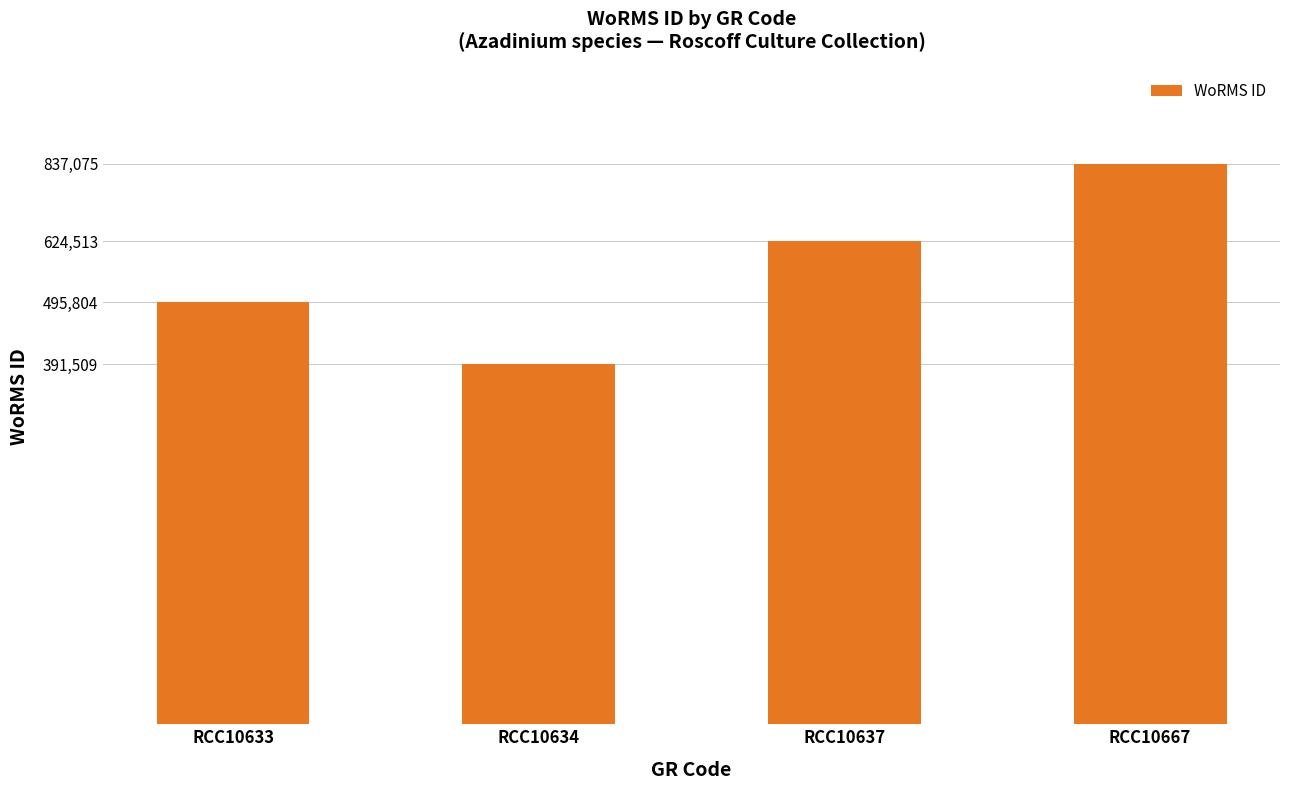

Reading left to right, extract all data points from this chart.

RCC10633=495804	RCC10634=391509	RCC10637=624513	RCC10667=837075